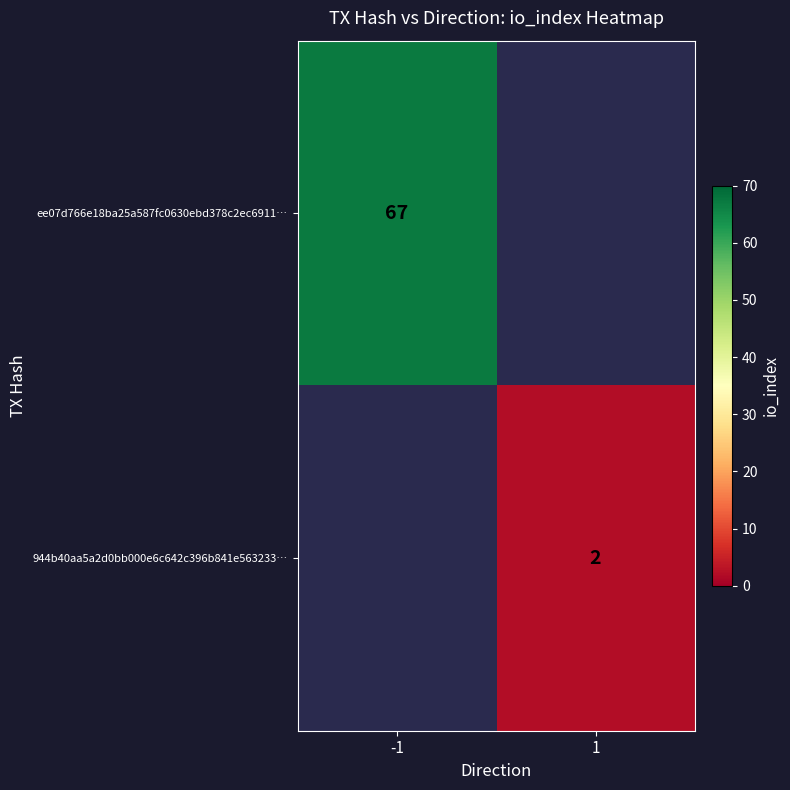

True or false: 944b40aa5a2d0bb000e6c642c396b841e563233… has a value of 2 at 1.

True